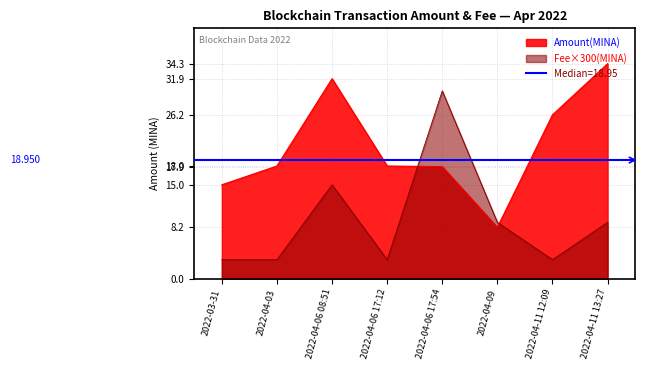

Rank the categories by Fee value from lowest to highest.

2022-03-31, 2022-04-03, 2022-04-06 17:12, 2022-04-11 12:09, 2022-04-09, 2022-04-11 13:27, 2022-04-06 08:51, 2022-04-06 17:54